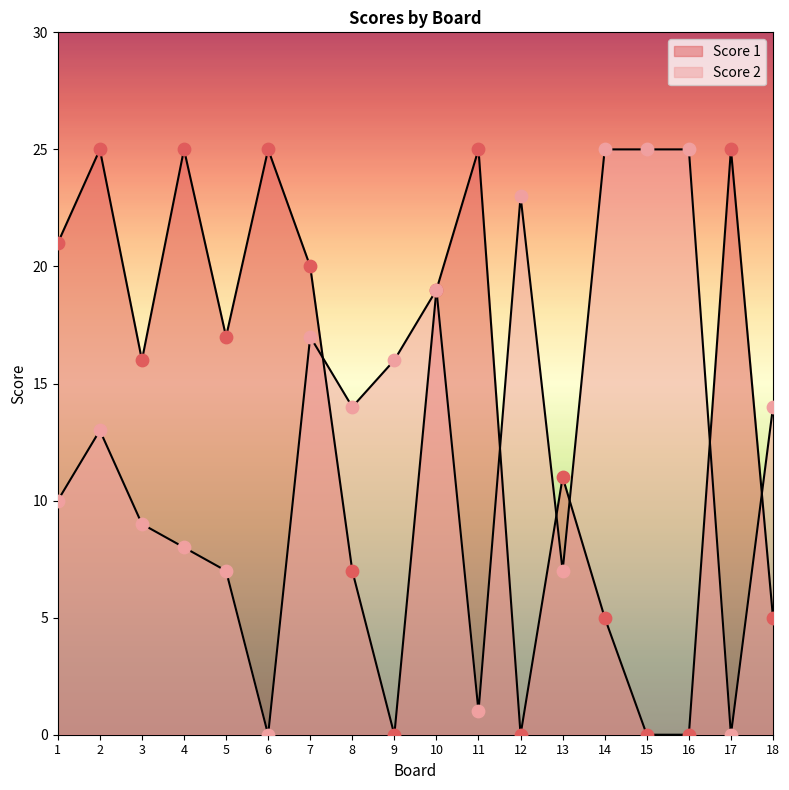

What is the total value across all series at 5?

24